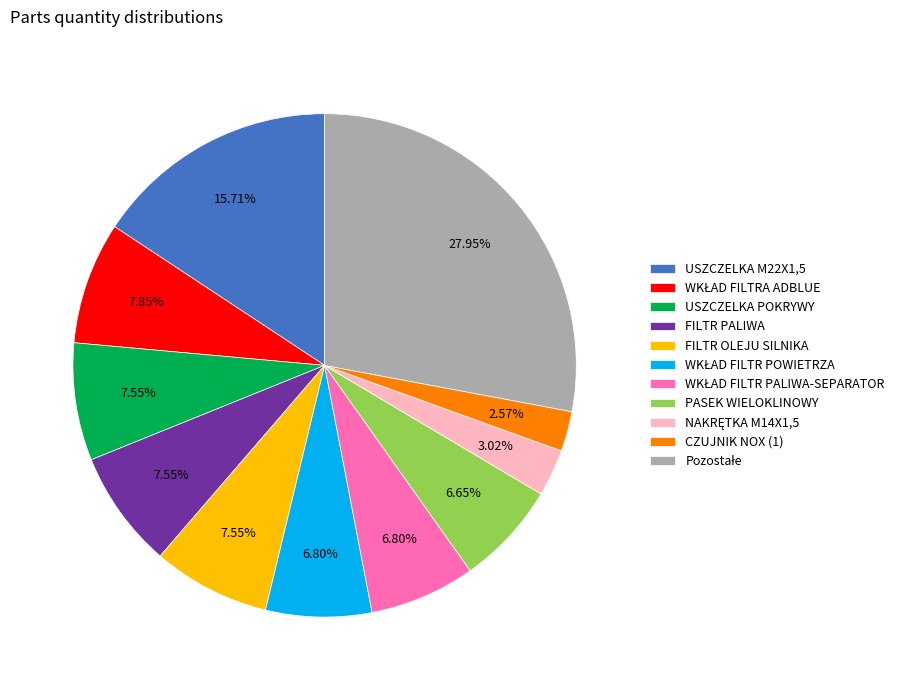

Combined, do PASEK WIELOKLINOWY and FILTR OLEJU SILNIKA account for over 50%?

No